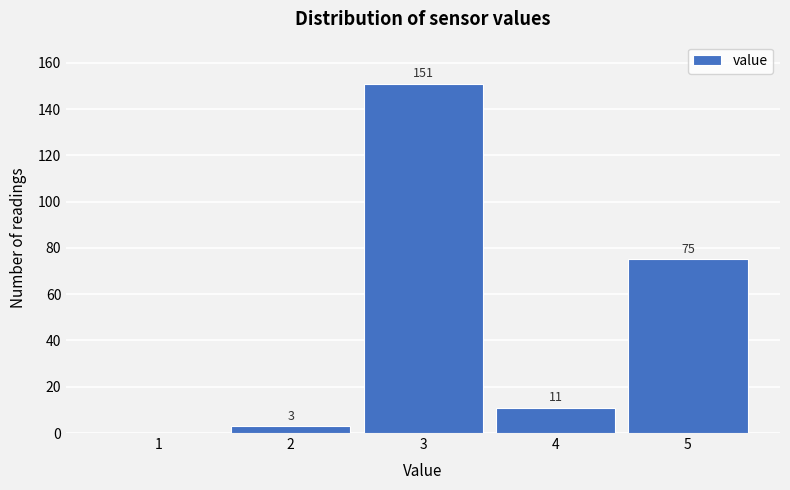

Reading right to left, list all the values displayed in this chart.

5=75	4=11	3=151	2=3	1=0